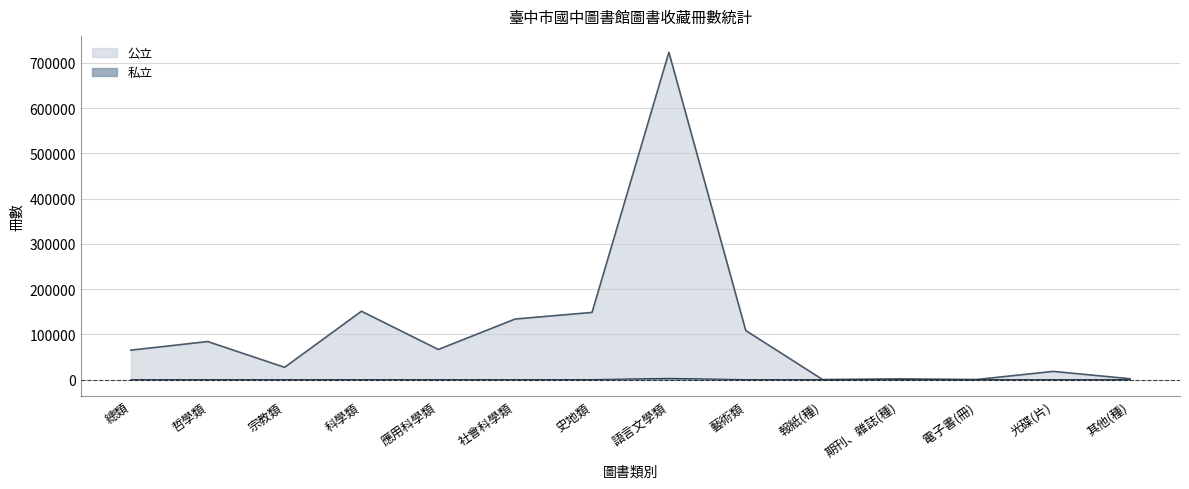

Between 報紙(種) and 期刊、雜誌(種), which series saw the biggest shift?

公立 (line)